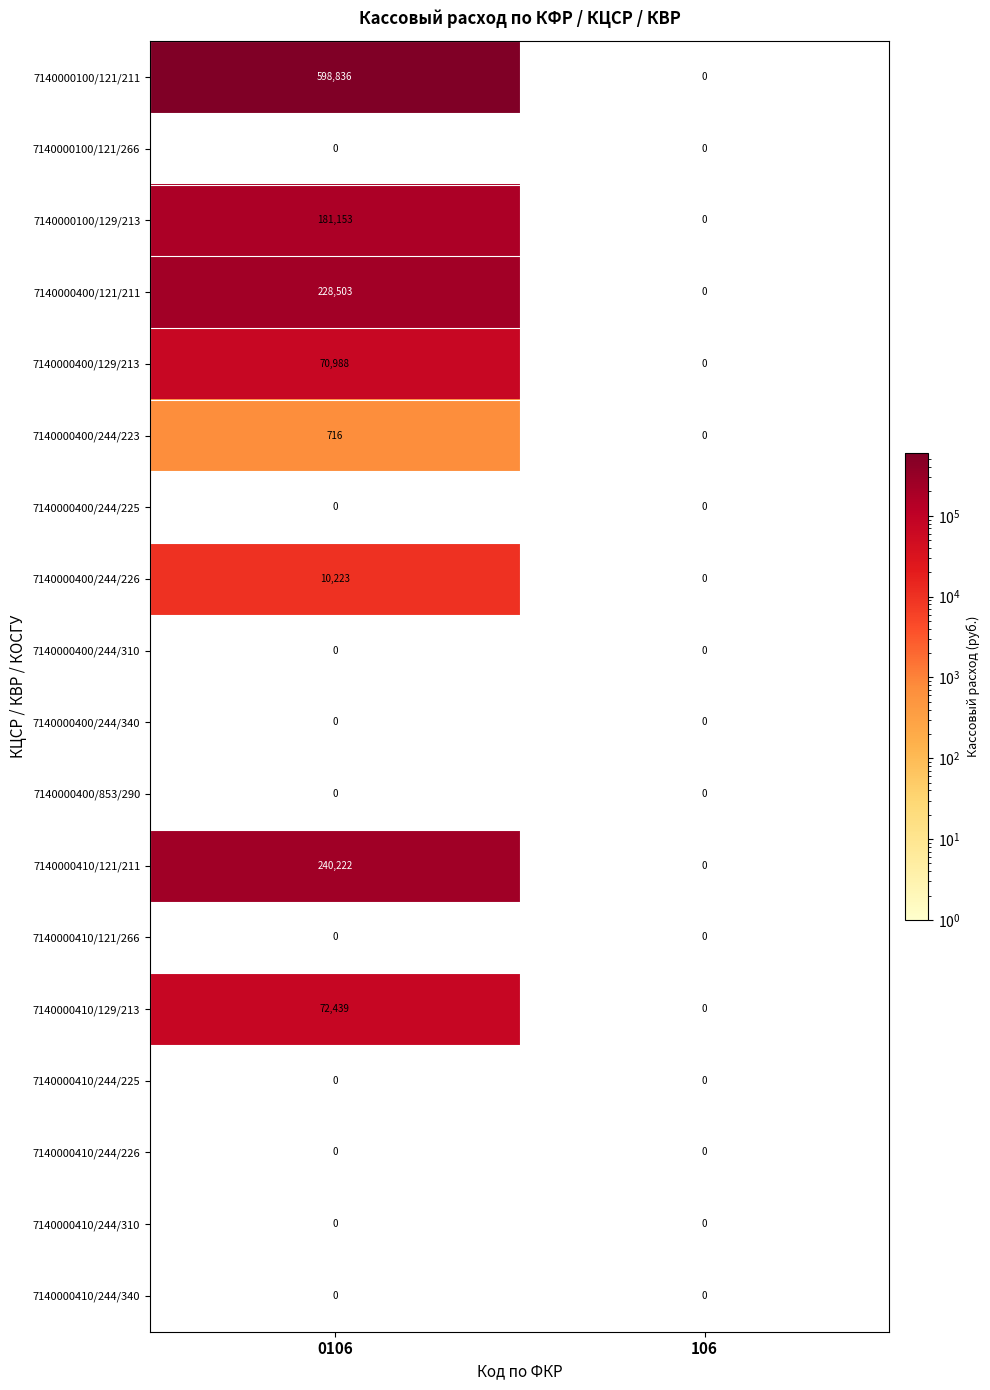

Which series has the widest spread of values?

7140000100/121/211